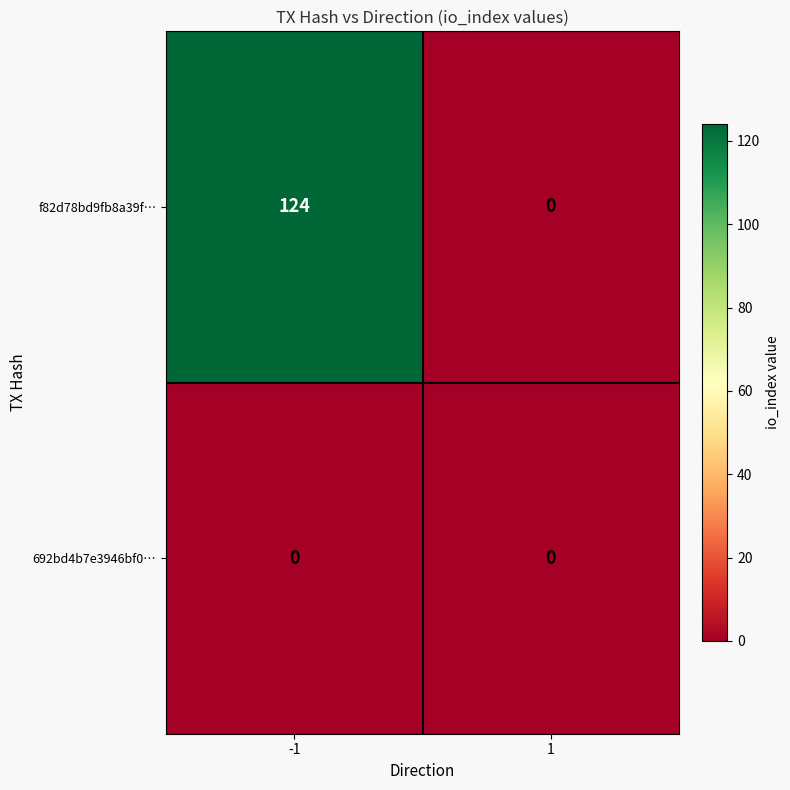

Reading left to right, transcribe all the data shown in this chart.

f82d78bd9fb8a39f…: 124	0
692bd4b7e3946bf0…: 0	0